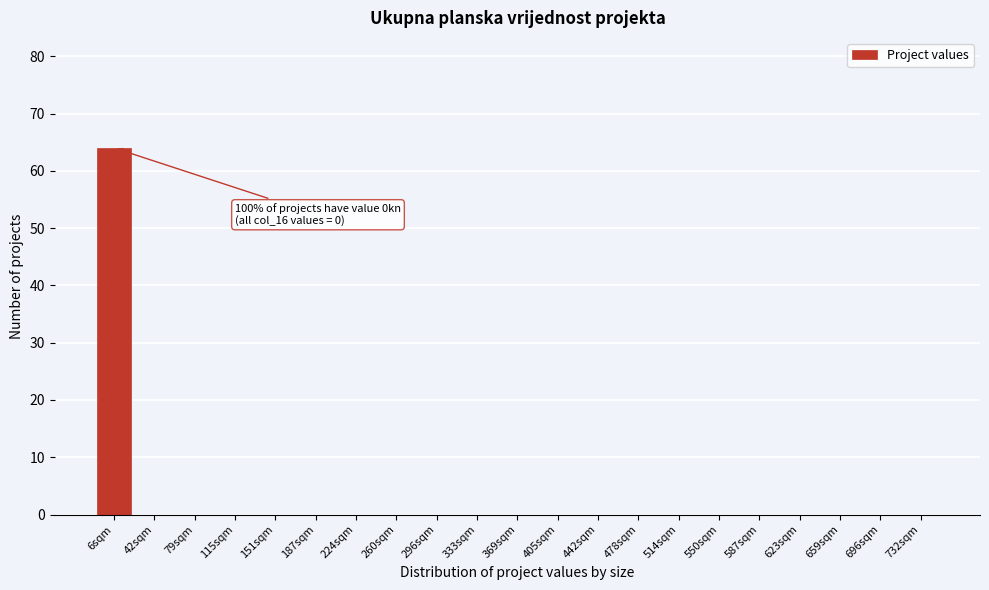

Reading left to right, list all the values displayed in this chart.

6sqm=64	42sqm=0	79sqm=0	115sqm=0	151sqm=0	187sqm=0	224sqm=0	260sqm=0	296sqm=0	333sqm=0	369sqm=0	405sqm=0	442sqm=0	478sqm=0	514sqm=0	550sqm=0	587sqm=0	623sqm=0	659sqm=0	696sqm=0	732sqm=0